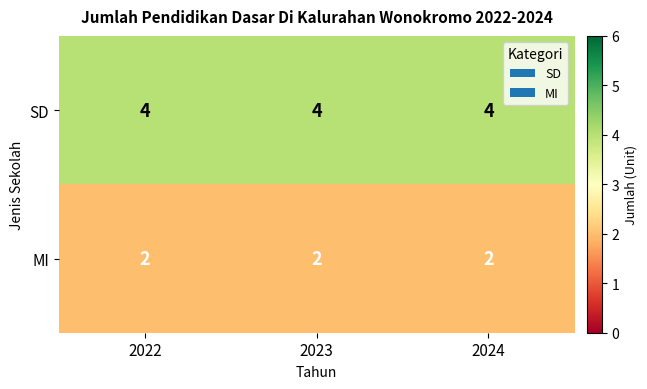

Which series has the largest total across all categories?

SD